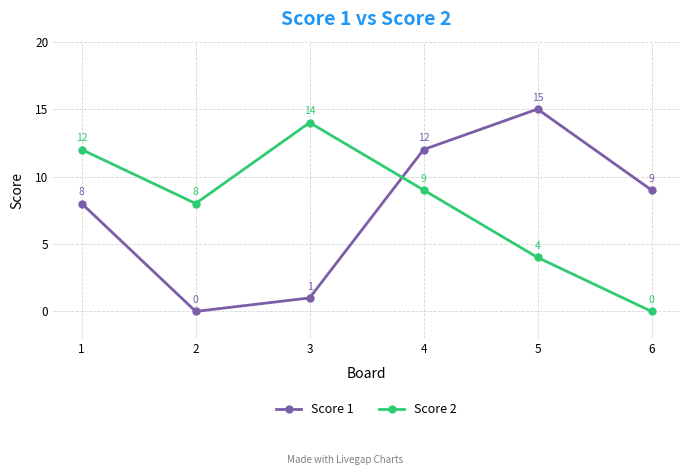

Which series has the largest total across all categories?

Score 2